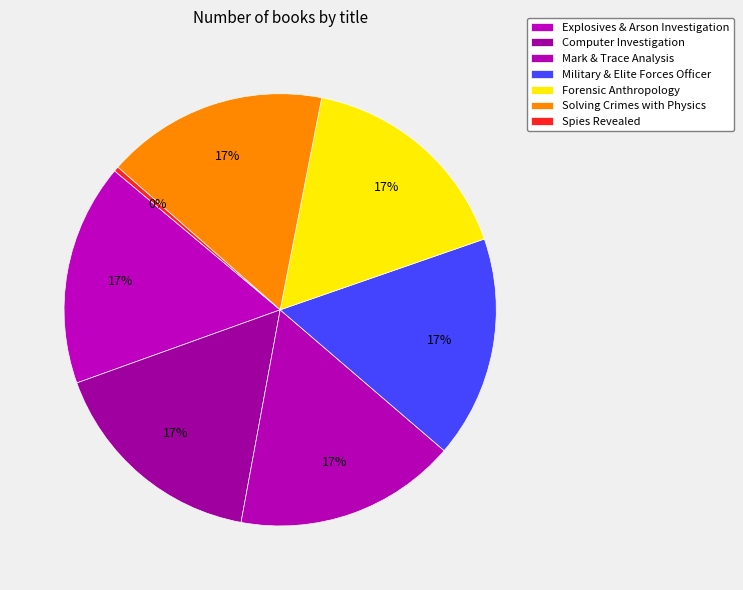

How many slices are in this pie chart?

7